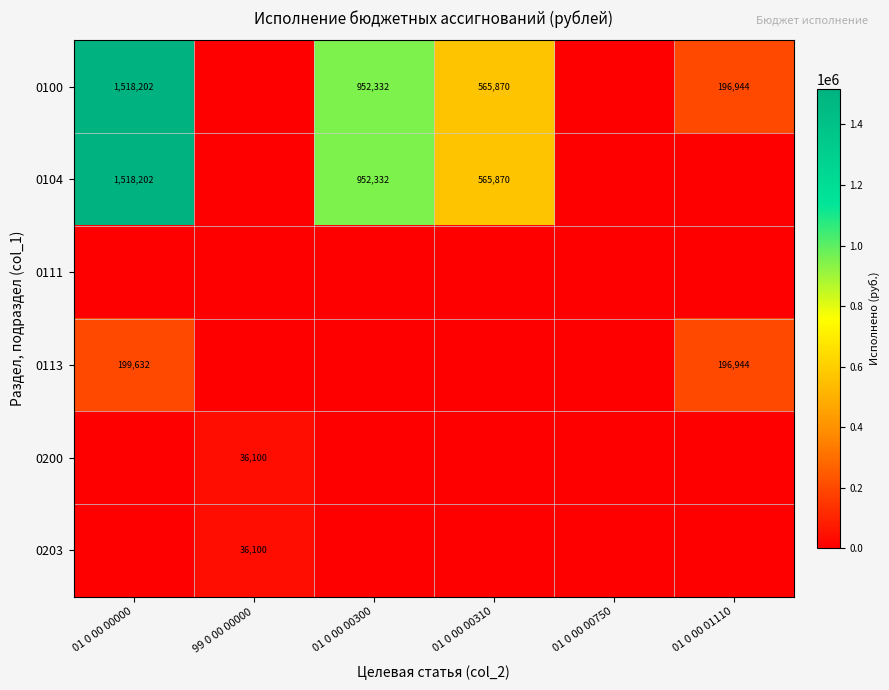

How many data points does each series have?

6